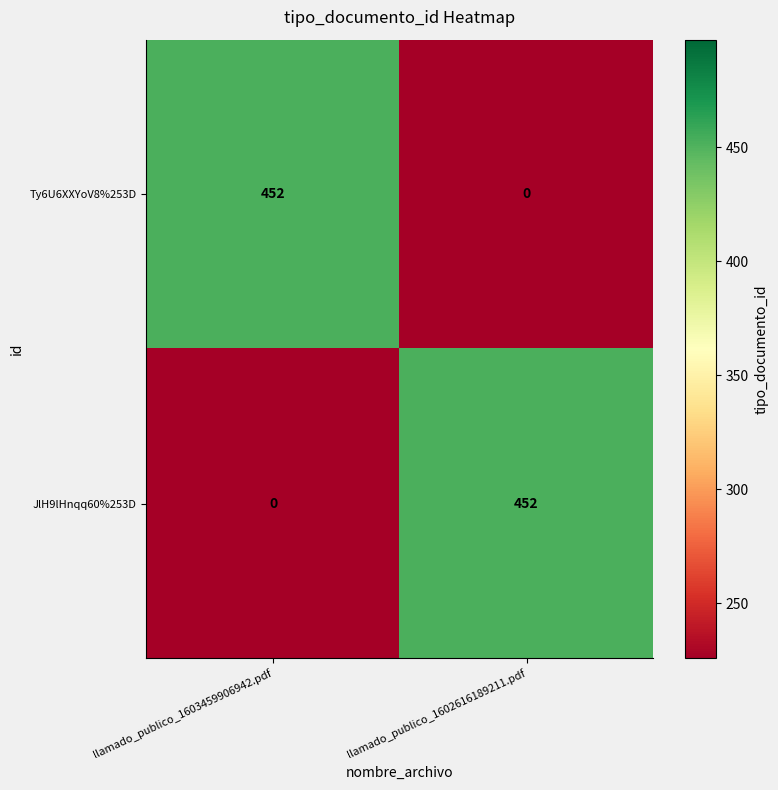

Reading left to right, what are all the values shown in this chart?

Ty6U6XXYoV8%253D: 452	0
JlH9lHnqq60%253D: 0	452